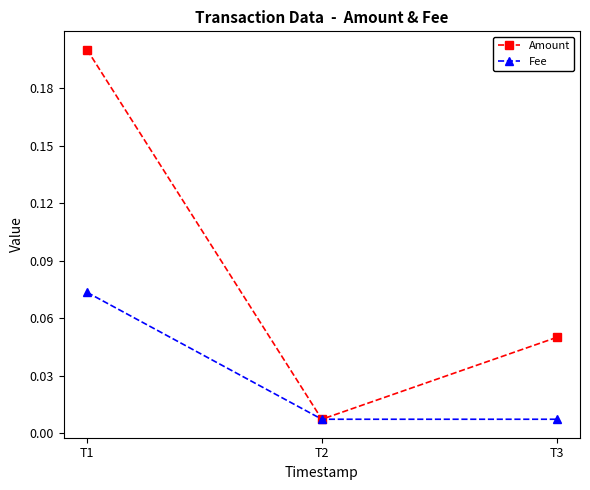

What is the highest value of the Amount series?

0.2